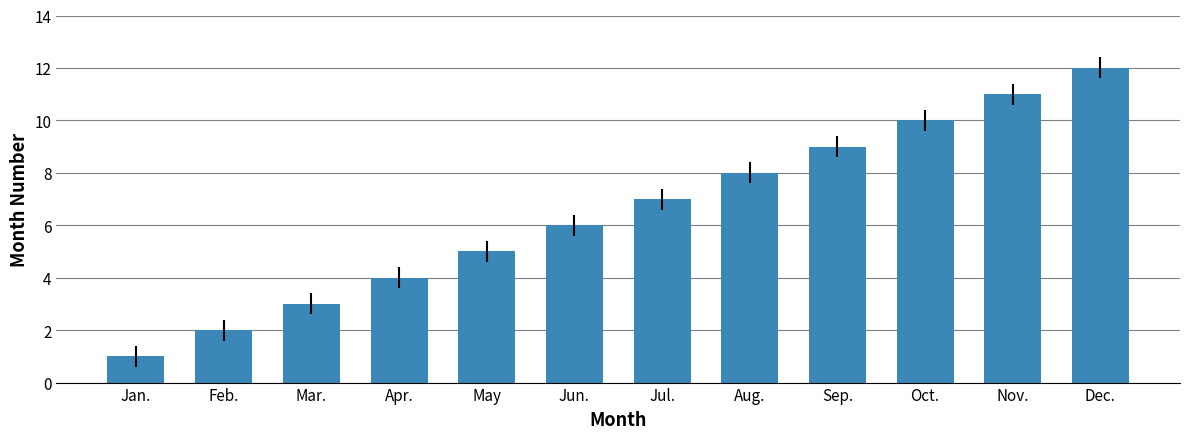

Approximately how many times larger is the value at Apr. compared to May?

0.8